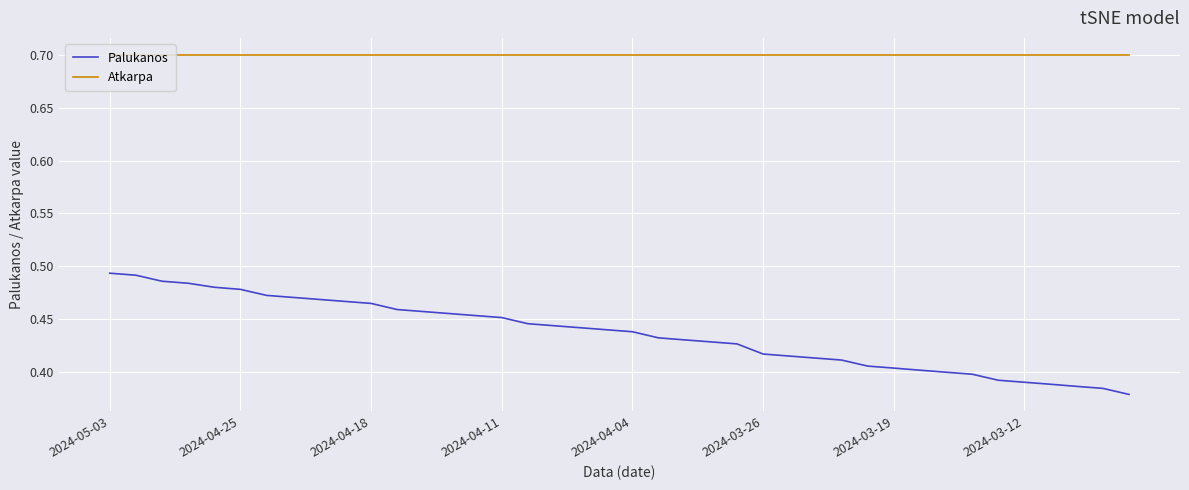

True or false: Palukanos and Atkarpa intersect in this chart.

False